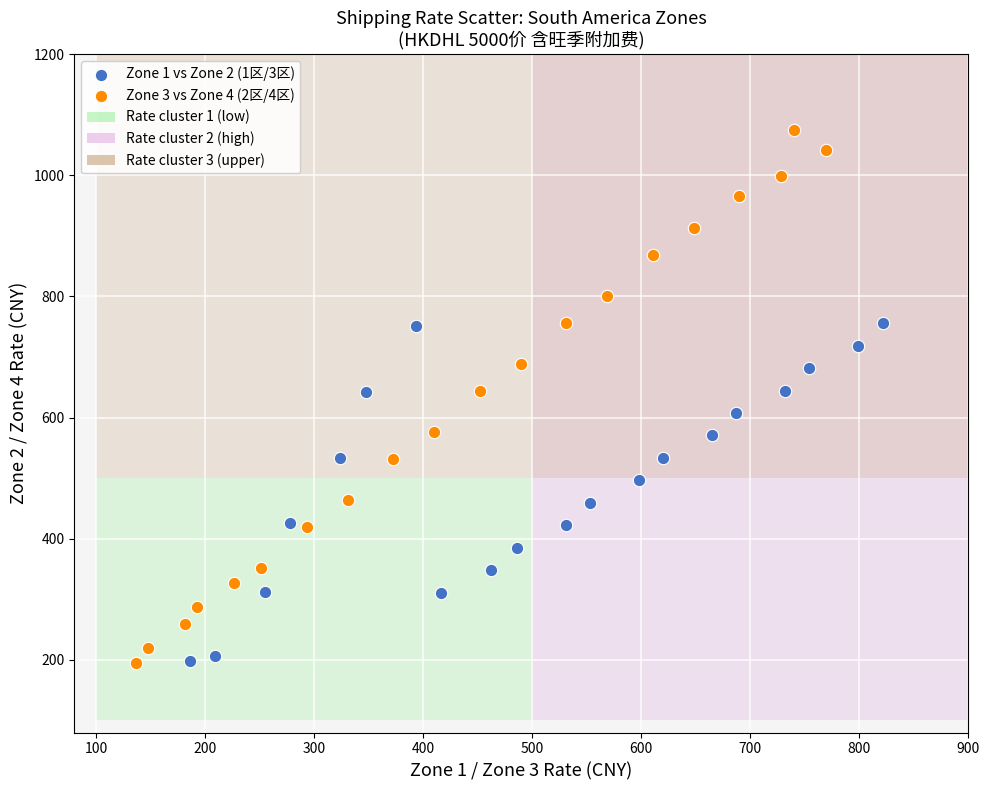

Which series has the largest Y range (max minus min)?

Zone 3 vs Zone 4 (2区/4区)